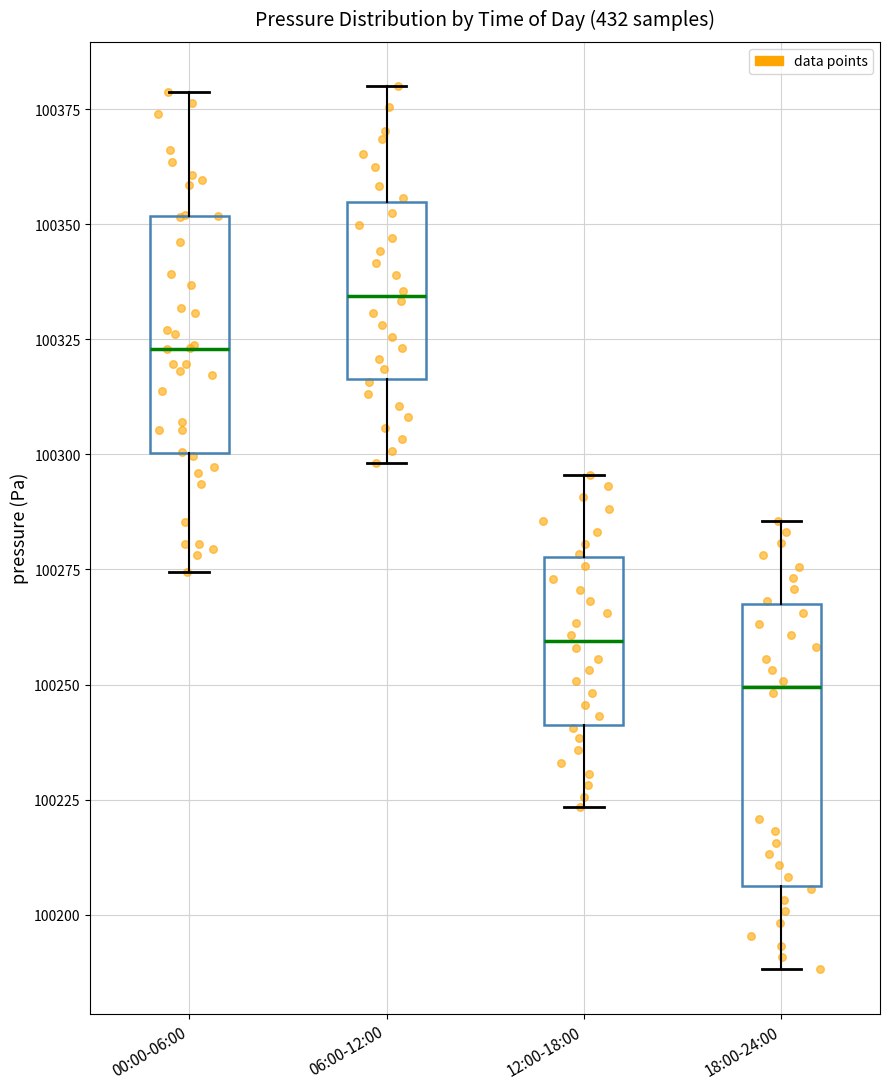

Where does the median line of the box for 18:00-24:00 sit on the y-axis? The values are not printed on the chart, so give them approximately, as read against the axis.

100250